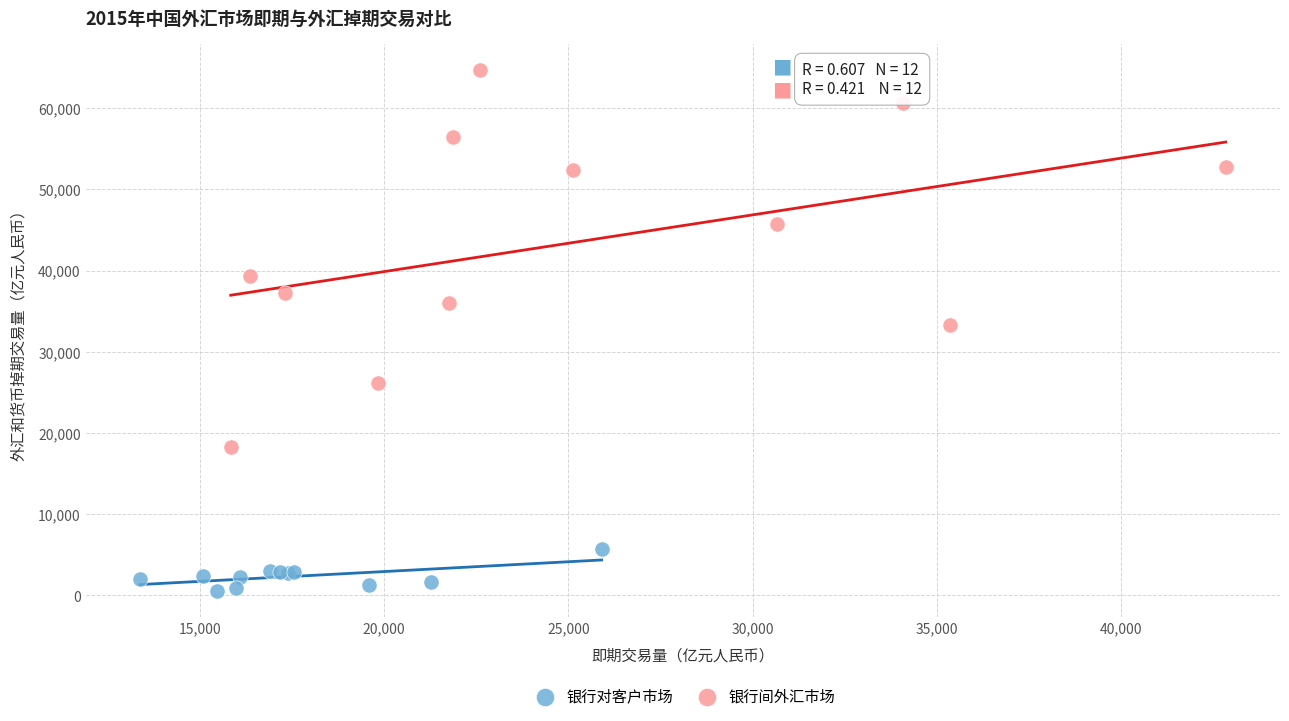

Which series contains the highest Y value?

银行间外汇市场